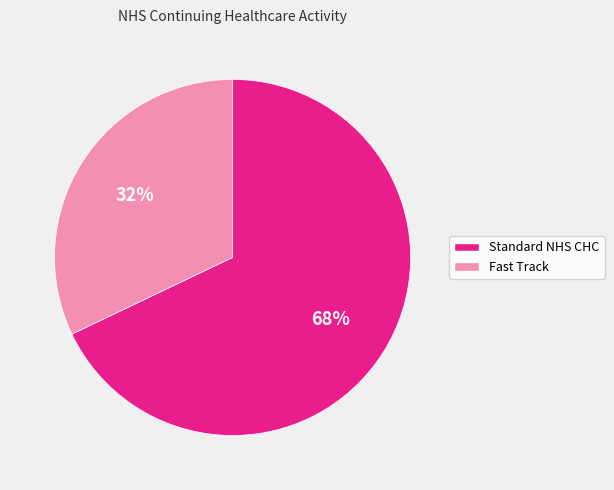

Does any single category account for the majority?

Yes